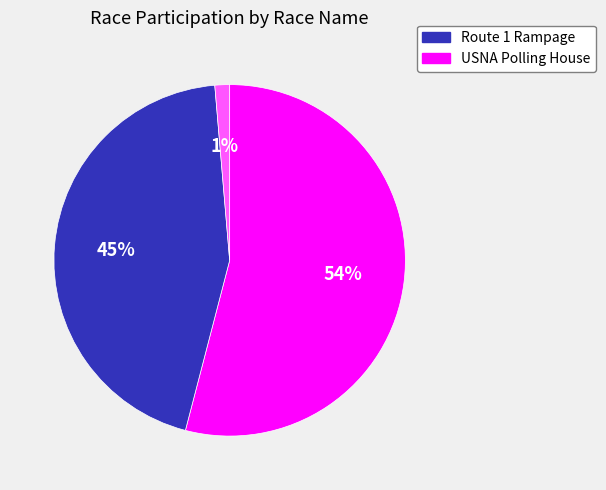

Is there any slice that represents more than half of the pie?

Yes